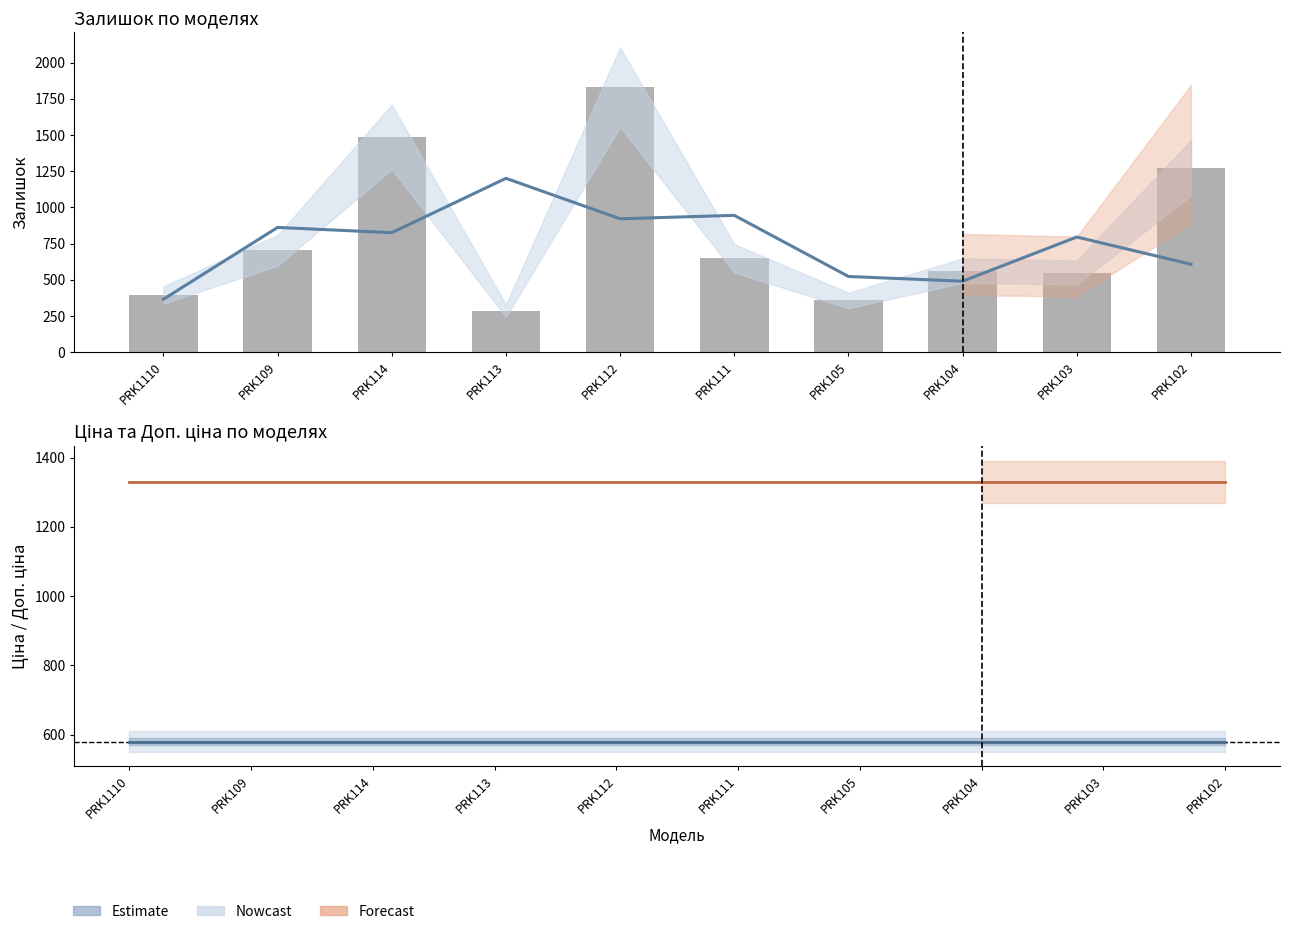

What is the spread (max minus min) of values at PRK102?

749.9